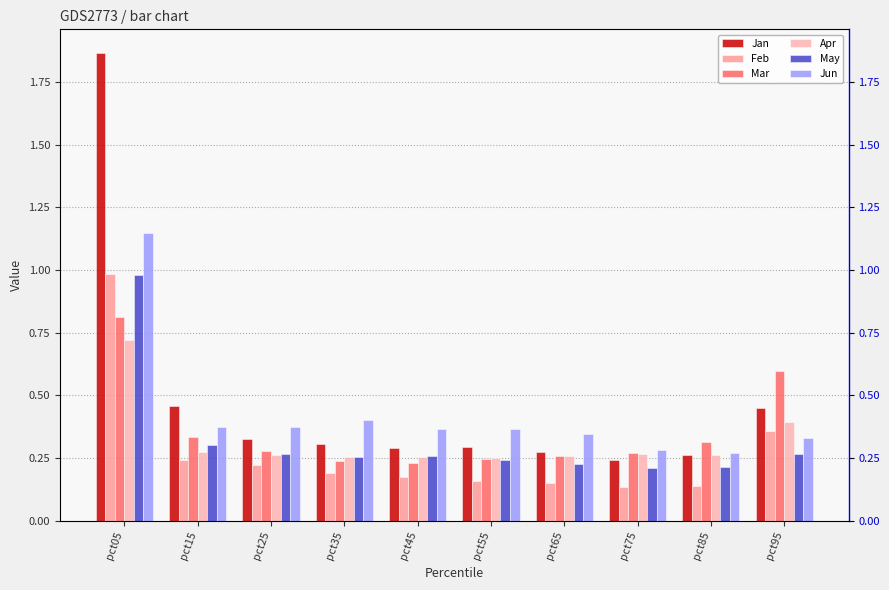

What is the spread (max minus min) of values at pct45?

0.2